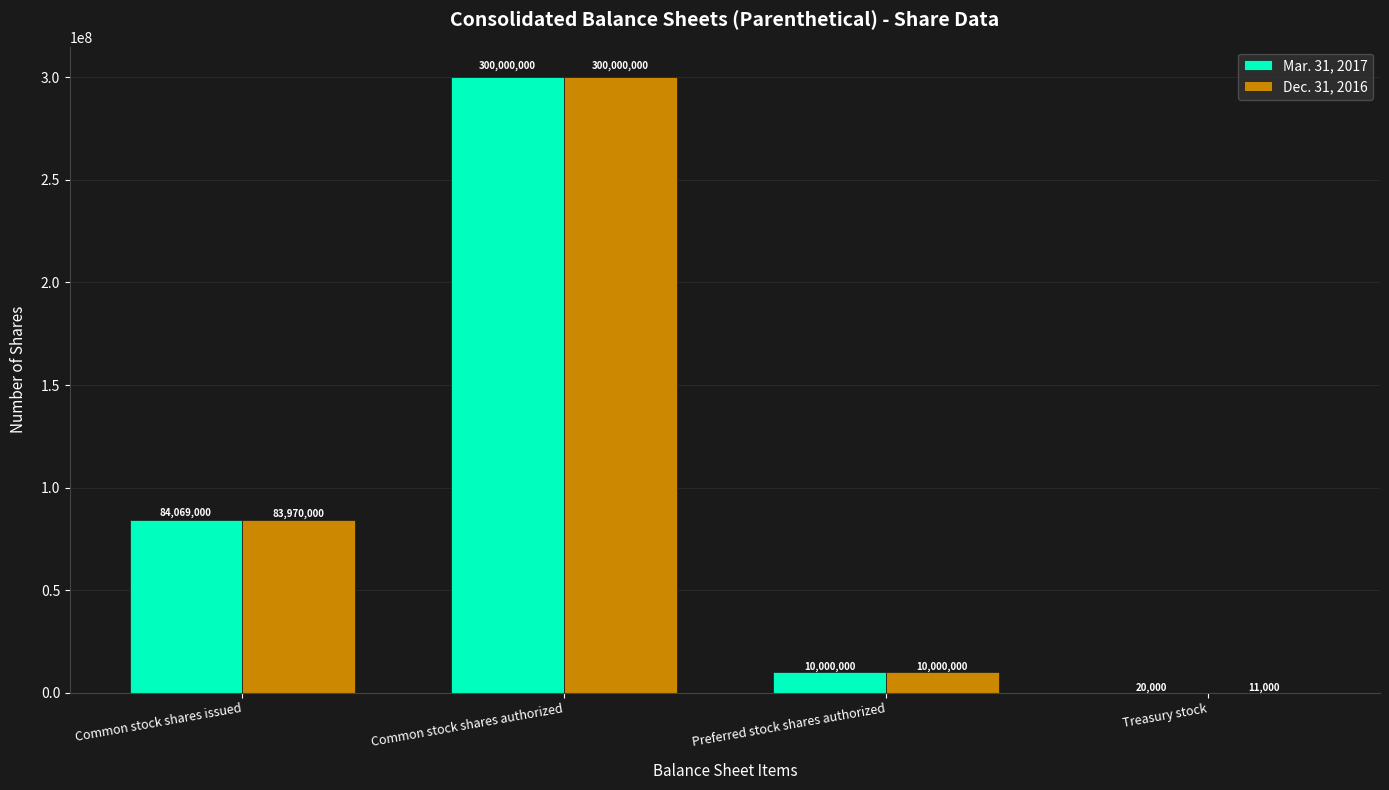

What is the maximum value for Mar. 31, 2017?

300000000